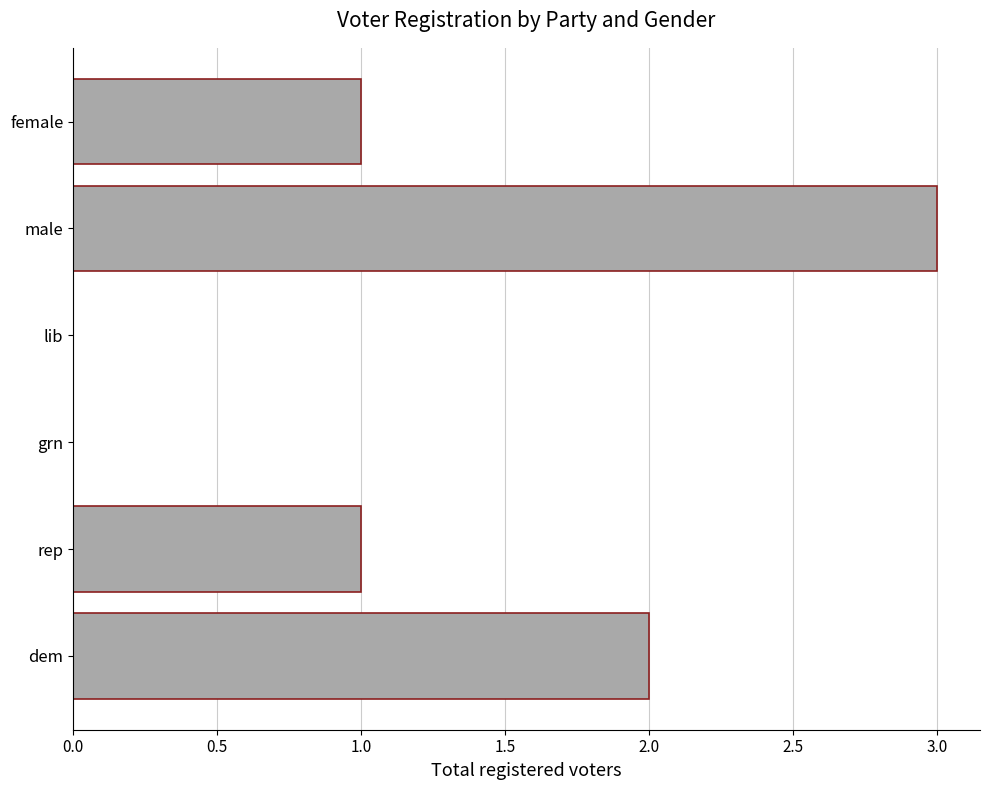

Reading top to bottom, extract all data points from this chart.

female=1	male=3	lib=0	grn=0	rep=1	dem=2